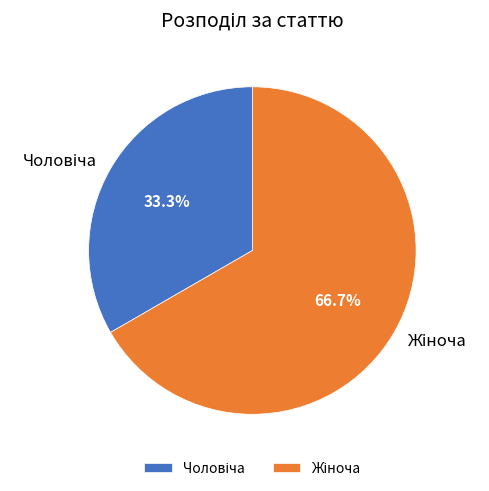

Does any single category account for the majority?

Yes